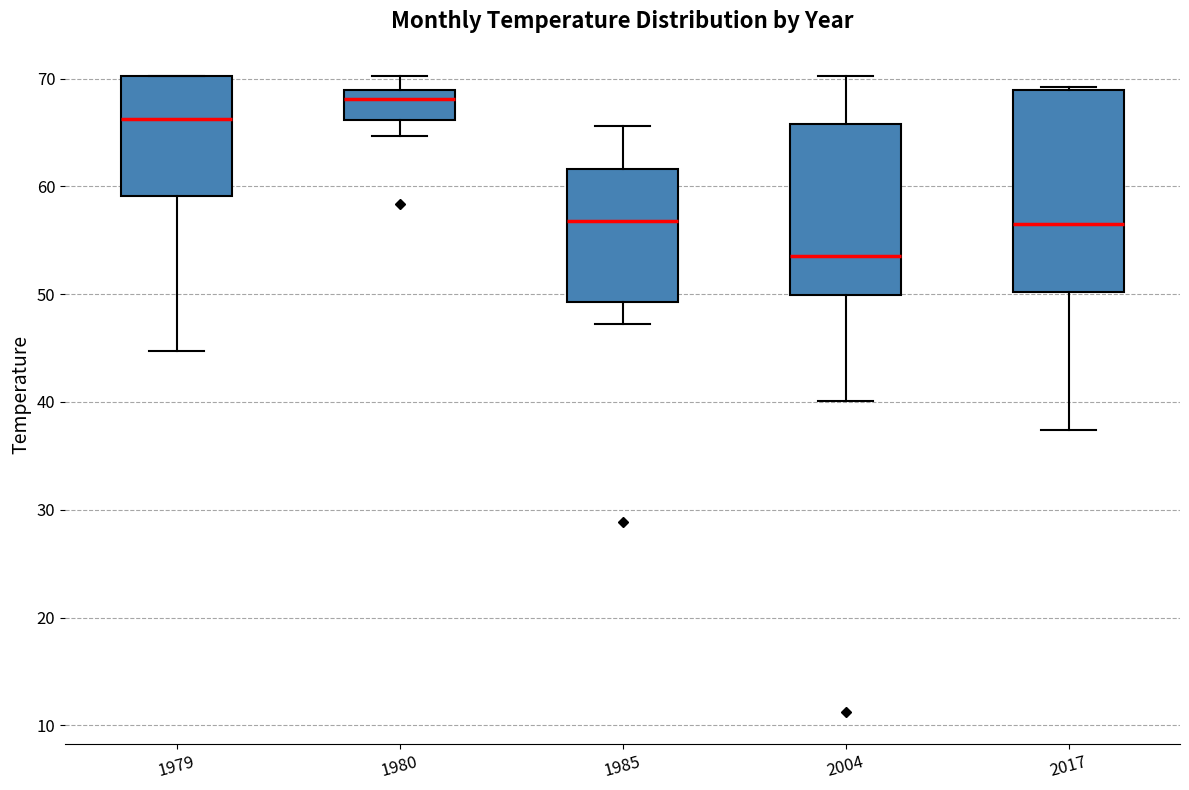

Which box's median line is the highest?

1980